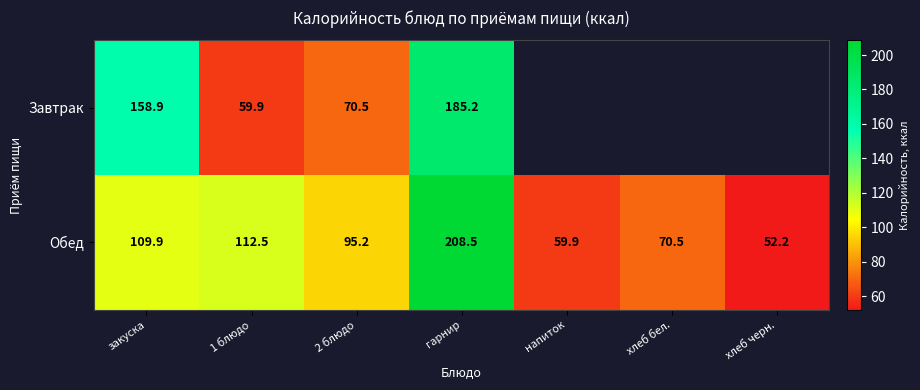

True or false: Завтрак has a value of 265.0 at гарнир.

False